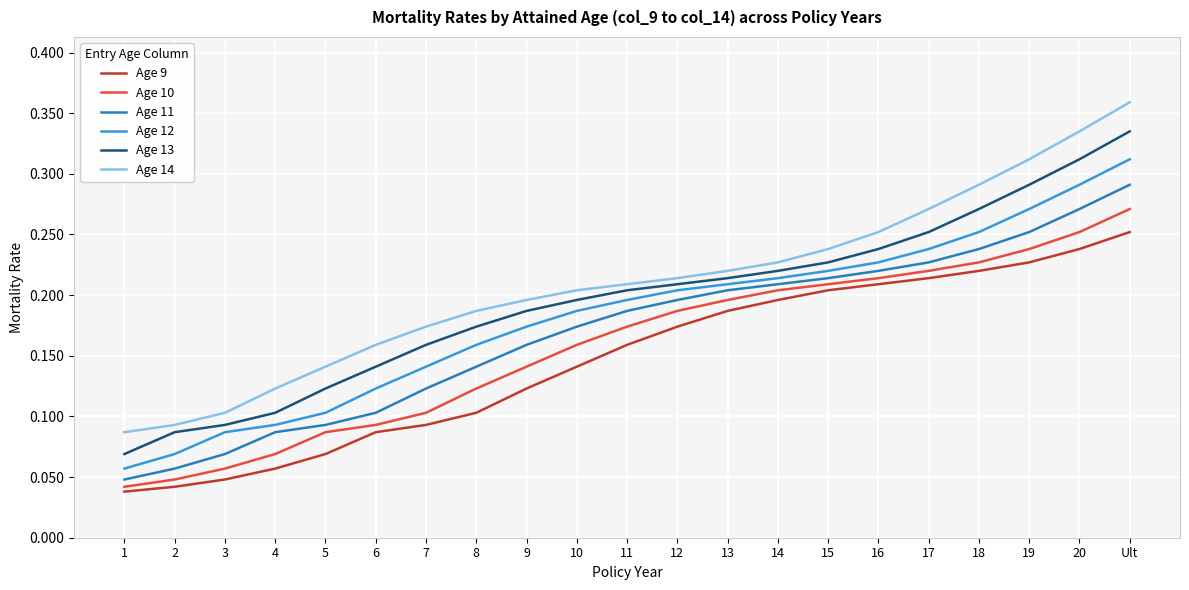

Which series has the widest spread of values?

Age 14